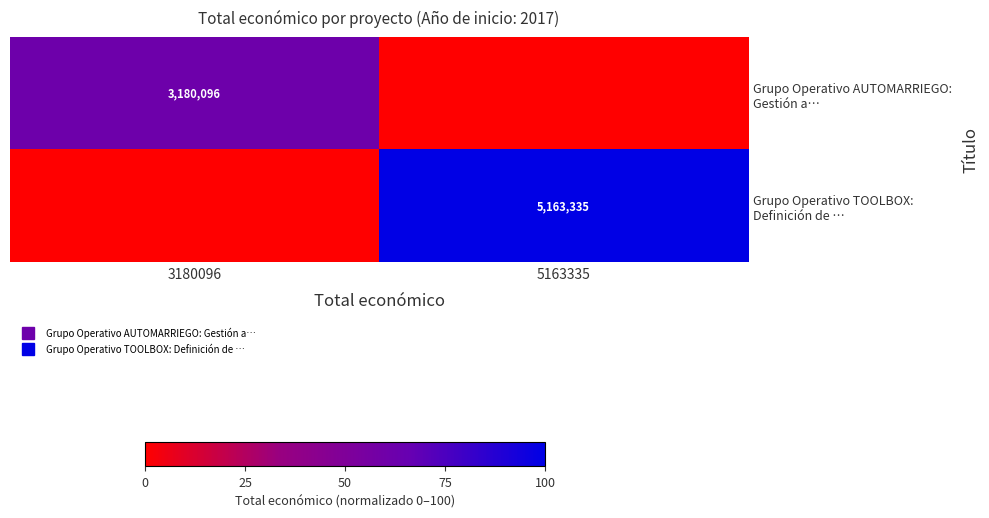

How many Grupo Operativo TOOLBOX: Definición de … values are between 0 and 100?

2